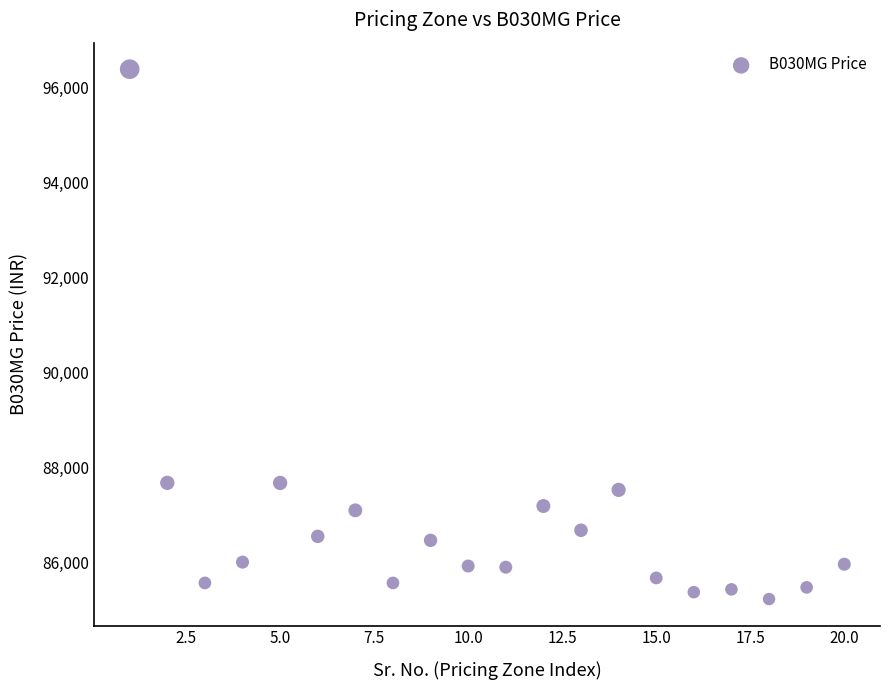

What is the range of Y values (max minus min)?

11144